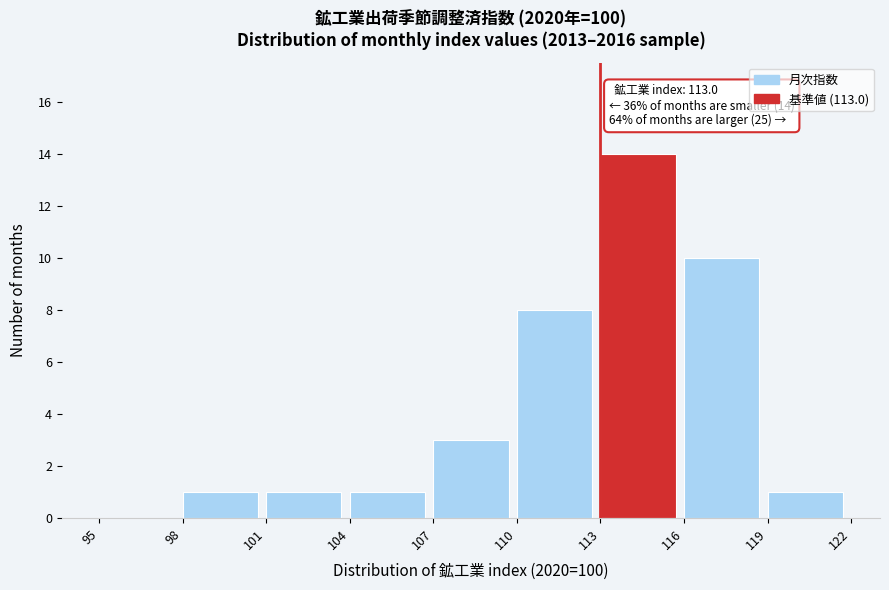

Over which range of the x-axis is the bar tallest?

113 to 116